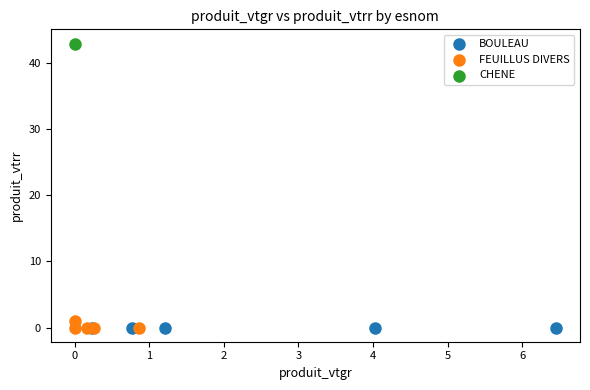

Which series reaches the maximum Y coordinate?

CHENE